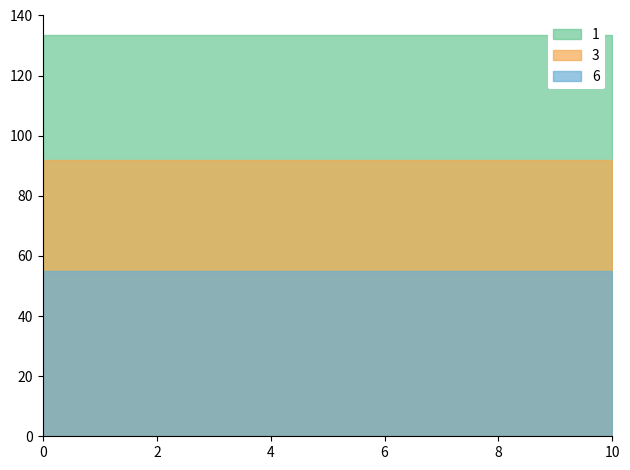

How many data points does each series have?

25